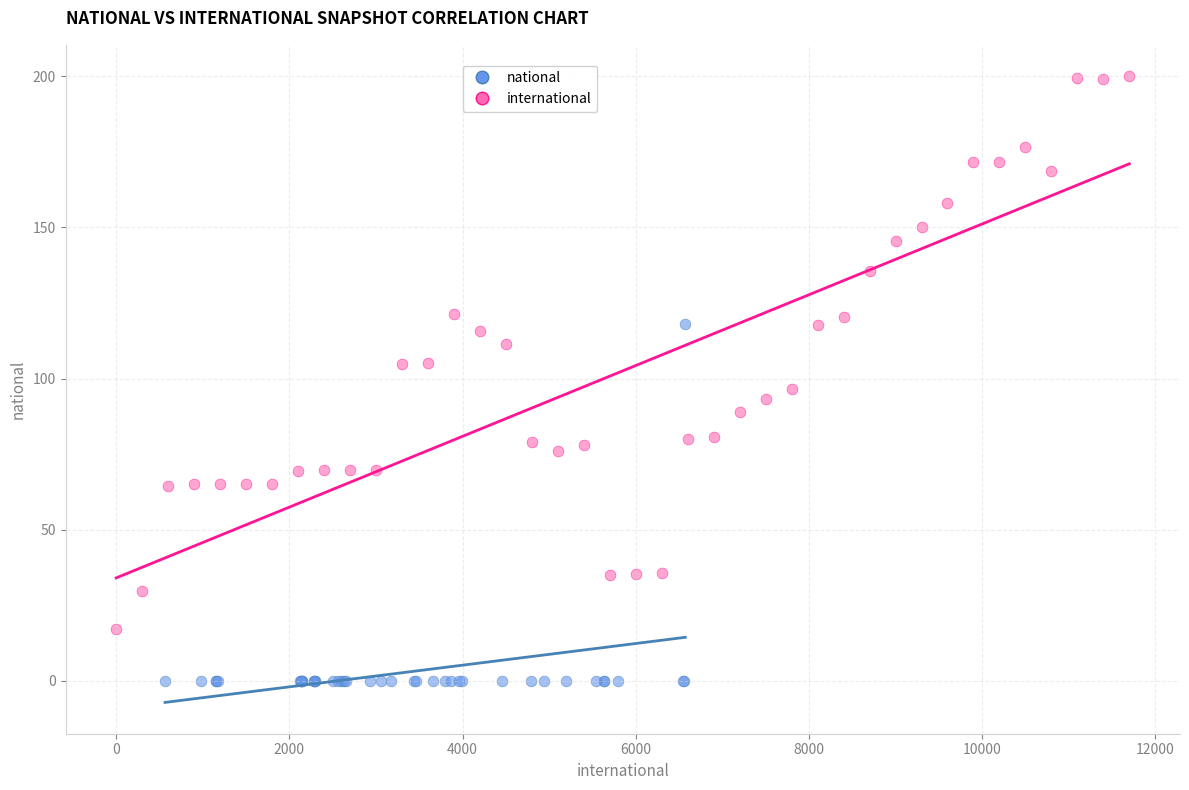

Which series reaches the minimum Y coordinate?

national